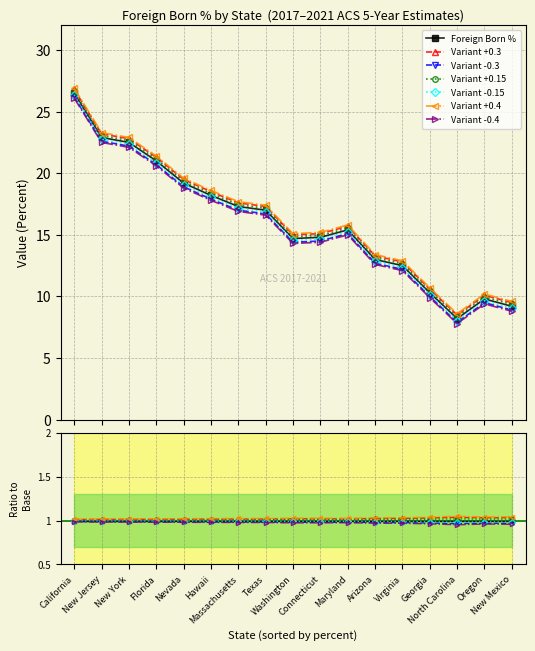

In Value (Percent), how many points are lower than both neighbors (excluding endpoints)?

2